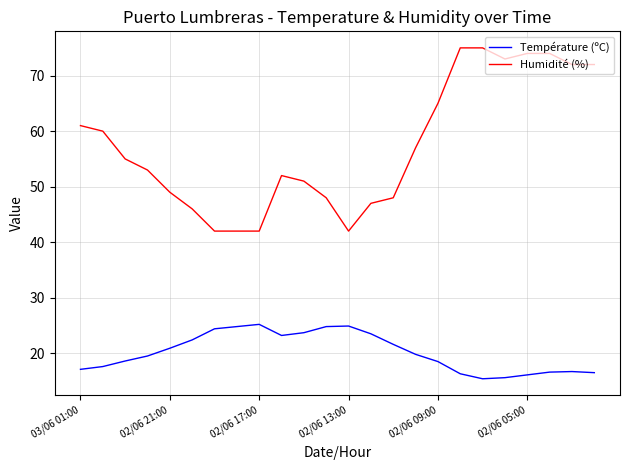

What is the maximum value shown in the chart?

75.0